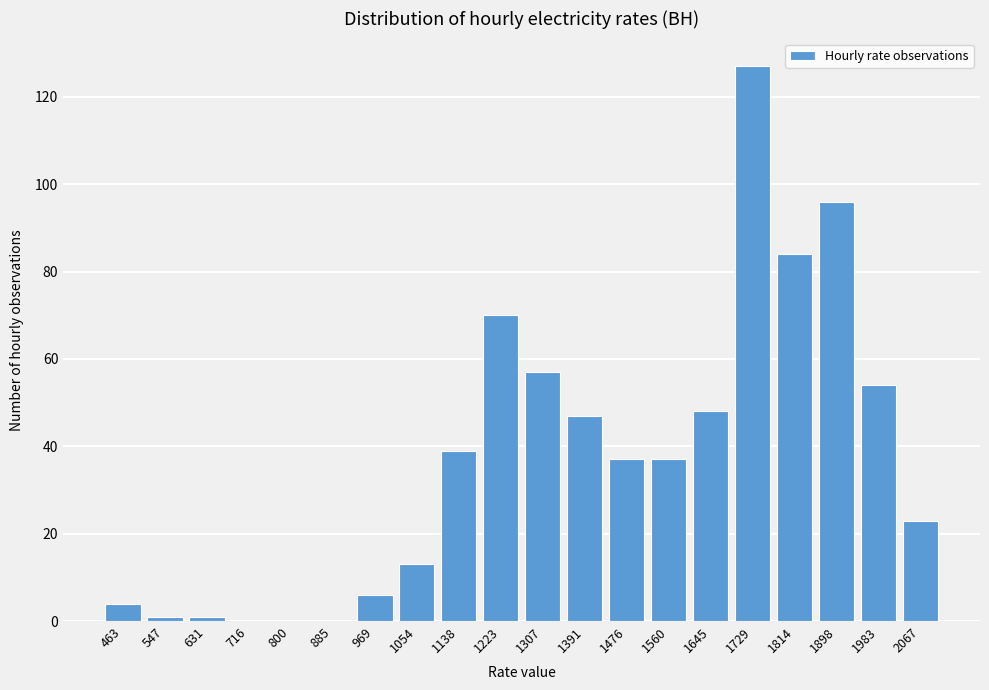

Reading left to right, transcribe all the data shown in this chart.

463=4	547=1	631=1	716=0	800=0	885=0	969=6	1054=13	1138=39	1223=70	1307=57	1391=47	1476=37	1560=37	1645=48	1729=127	1814=84	1898=96	1983=54	2067=23